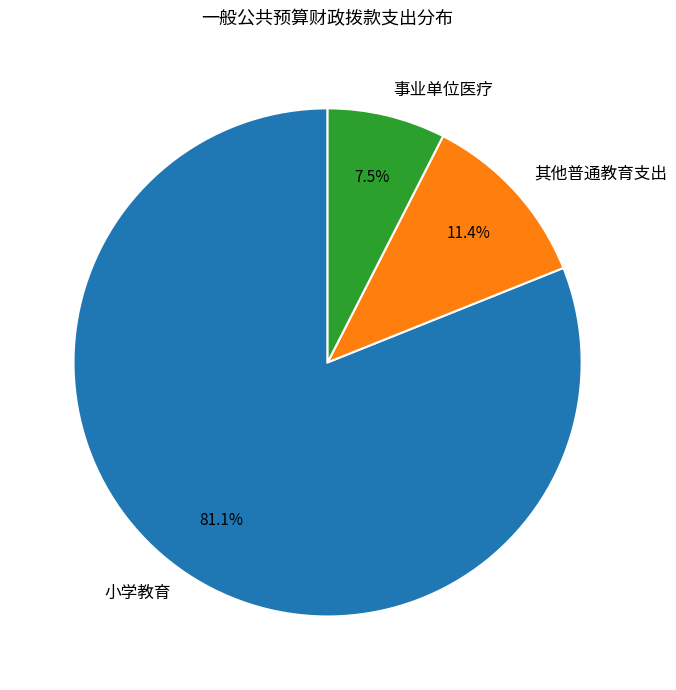

To the nearest percent, what is the average slice percentage?

33%